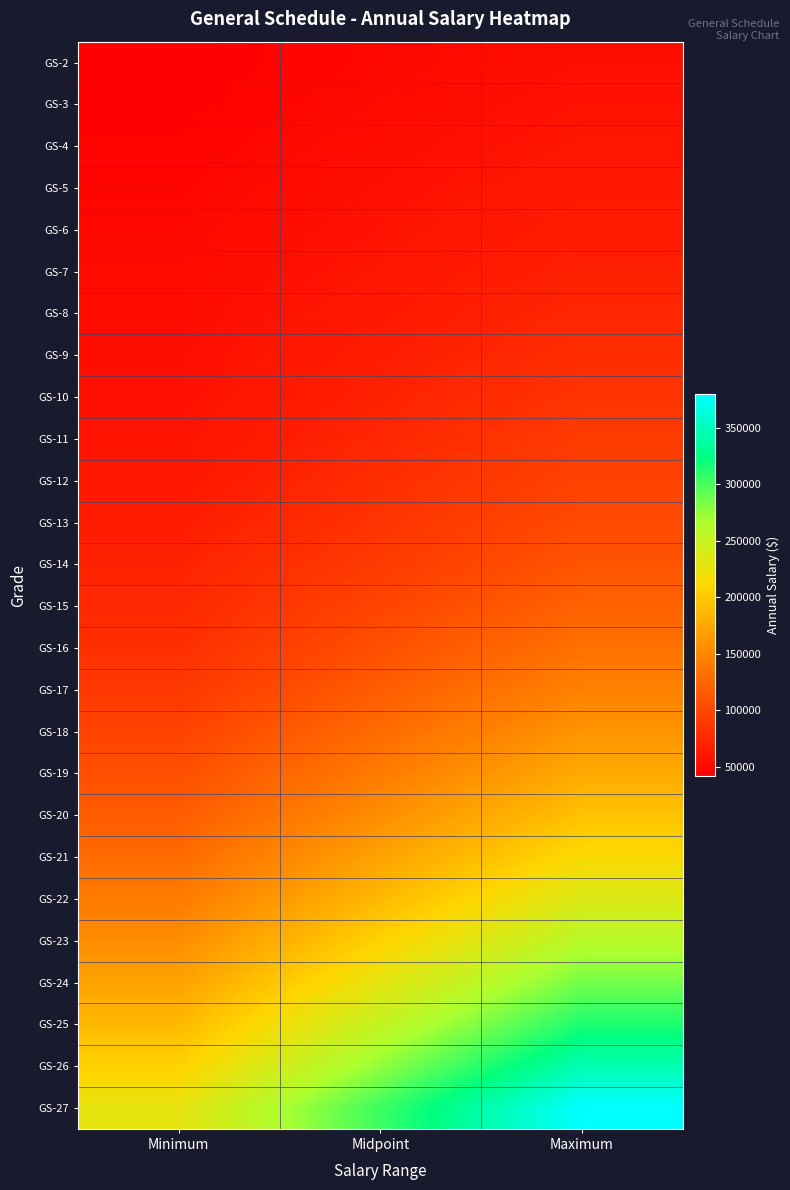

At which category is the sum across all series the highest?

Maximum